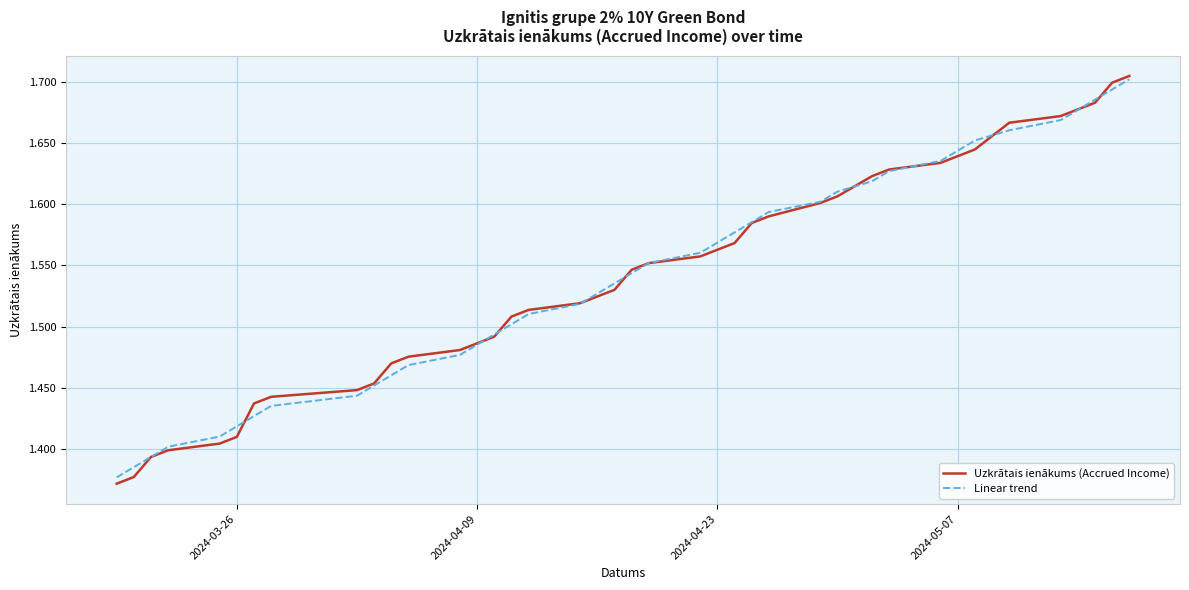

Does the chart display data point markers on the line(s)?

No